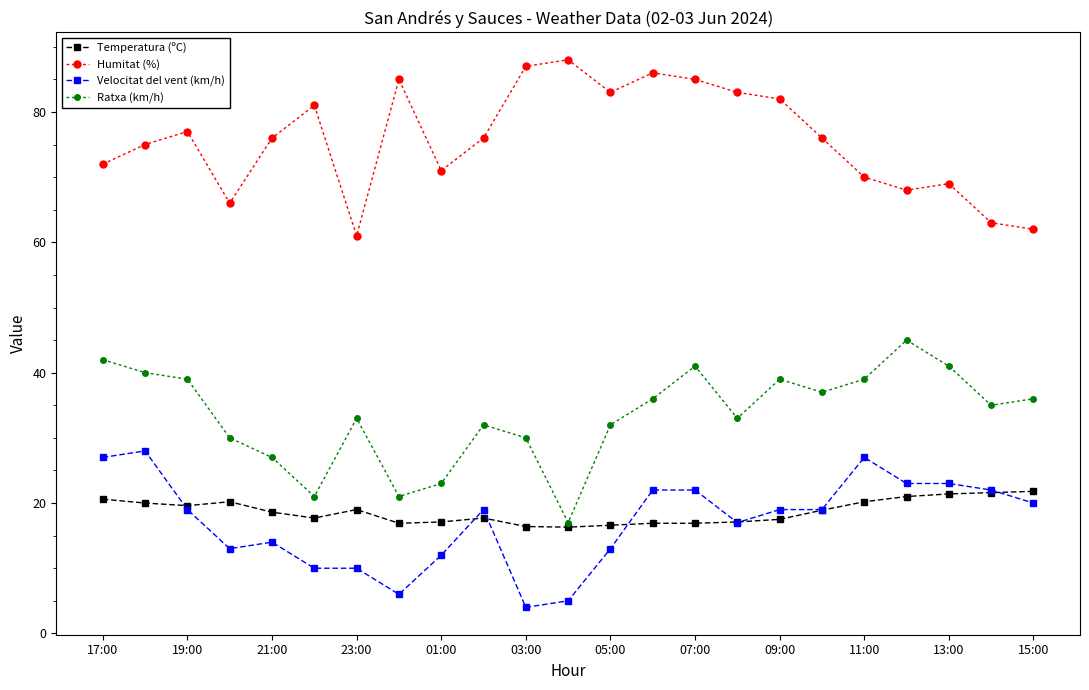

True or false: Humitat (%) and Ratxa (km/h) cross at least once.

False